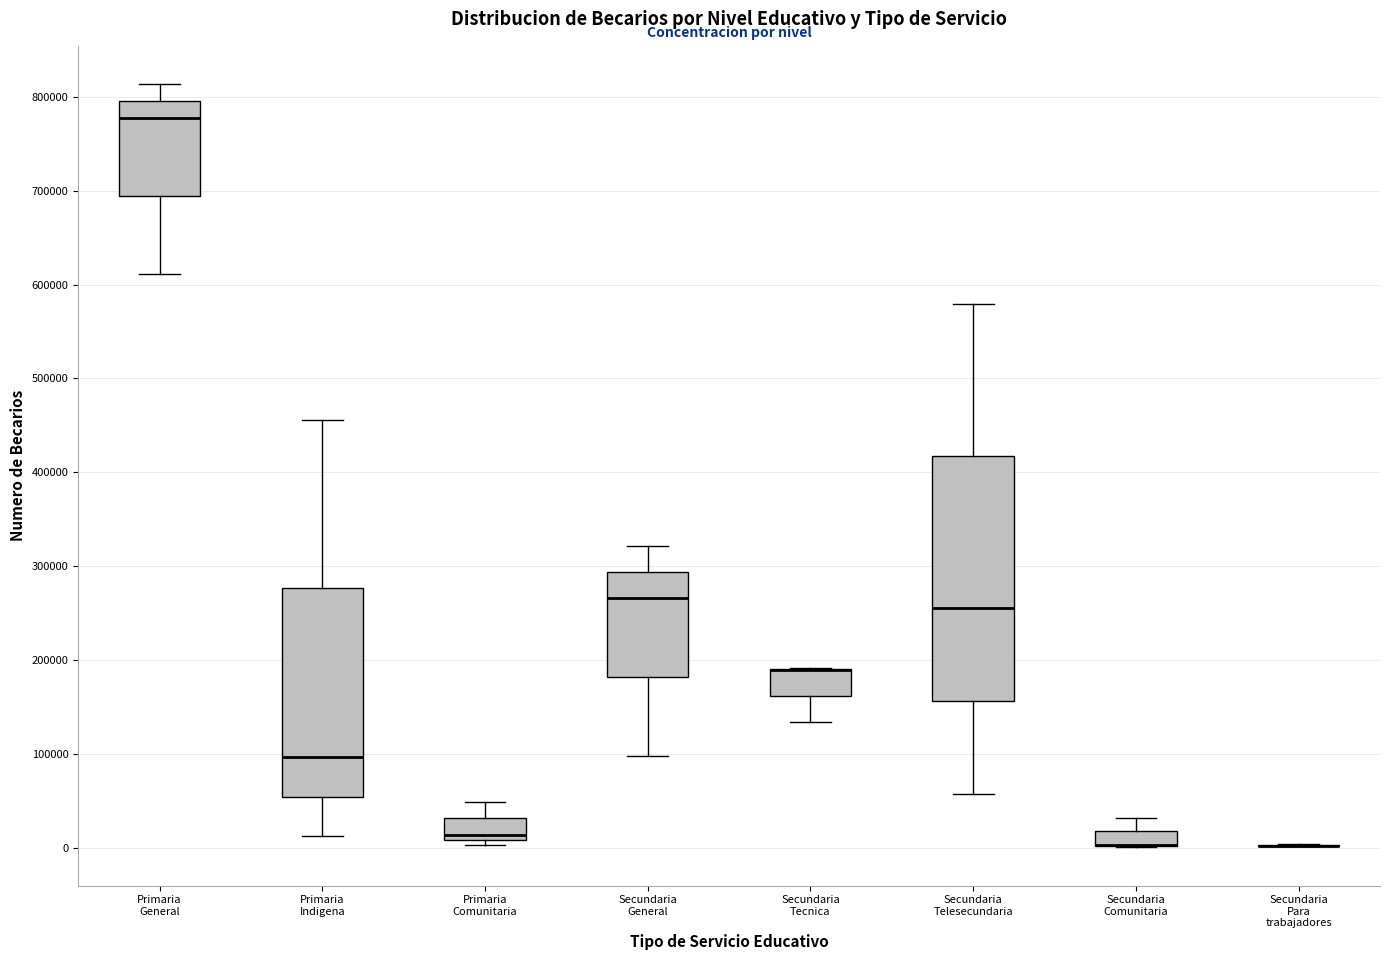

Reading left to right, read every box against the y-axis: the position of its median line, the range the box covers, and the ends of its whiskers. The values are not printed on the chart, so give them approximately, as read against the axis.

Primaria General: median 780000, box 690000 to 800000, whiskers 610000 to 810000
Primaria Indigena: median 100000, box 50000 to 280000, whiskers 10000 to 460000
Primaria Comunitaria: median 10000 (just above the box's lower edge), box 10000 to 30000, whiskers 0 to 50000
Secundaria General: median 270000, box 180000 to 290000, whiskers 100000 to 320000
Secundaria Tecnica: median 190000 (drawn on the box's upper edge), box 160000 to 190000, whiskers 130000 to 190000
Secundaria Telesecundaria: median 260000, box 160000 to 420000, whiskers 60000 to 580000
Secundaria Comunitaria: median 0 (drawn on the box's lower edge), box 0 to 20000, whiskers 0 to 30000
Secundaria Para trabajadores: box collapsed to a line at 0, whiskers 0 to 0